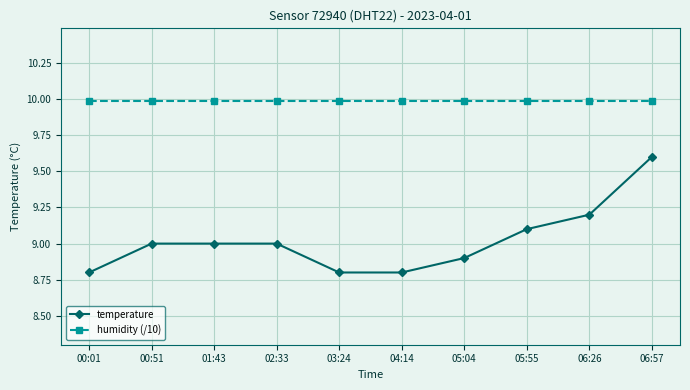

What is the average value of the humidity (/10) series?

10.0